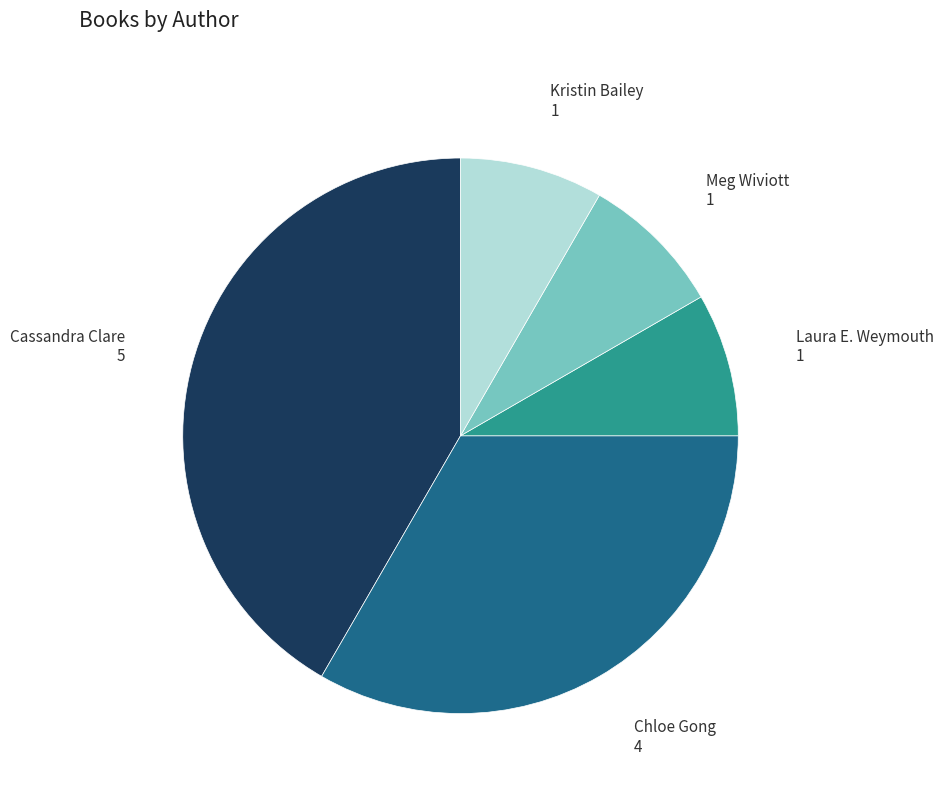

Is there any slice that represents more than half of the pie?

No